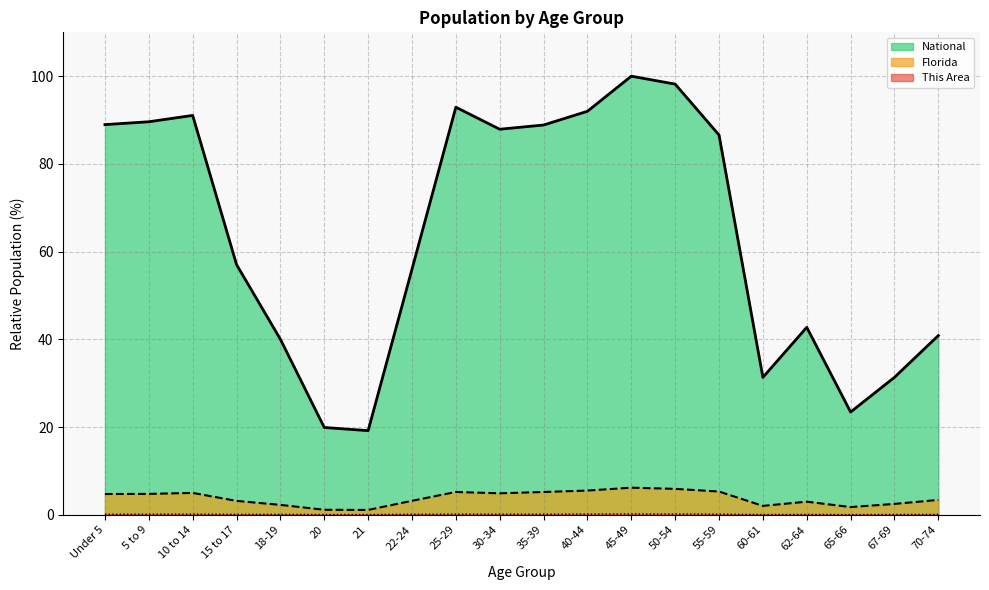

What is the label of the 12th point from the right?

25-29